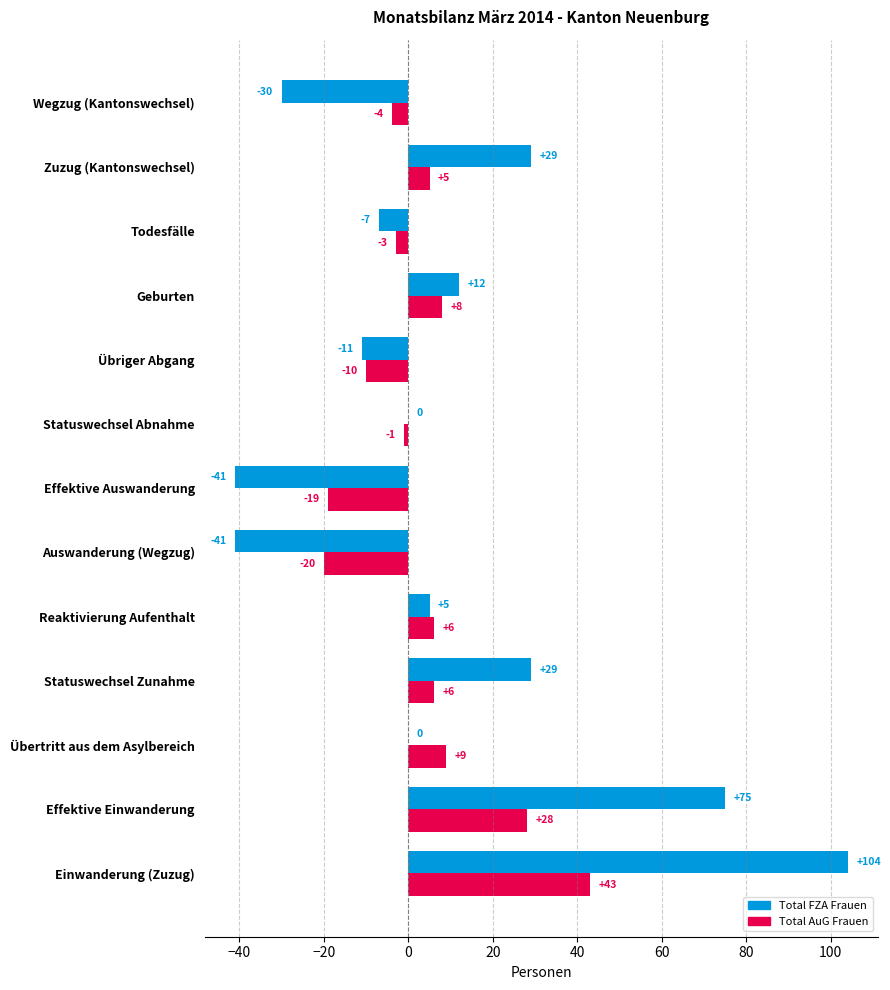

The Total FZA Frauen series shows 104 at Einwanderung (Zuzug). True or false?

True